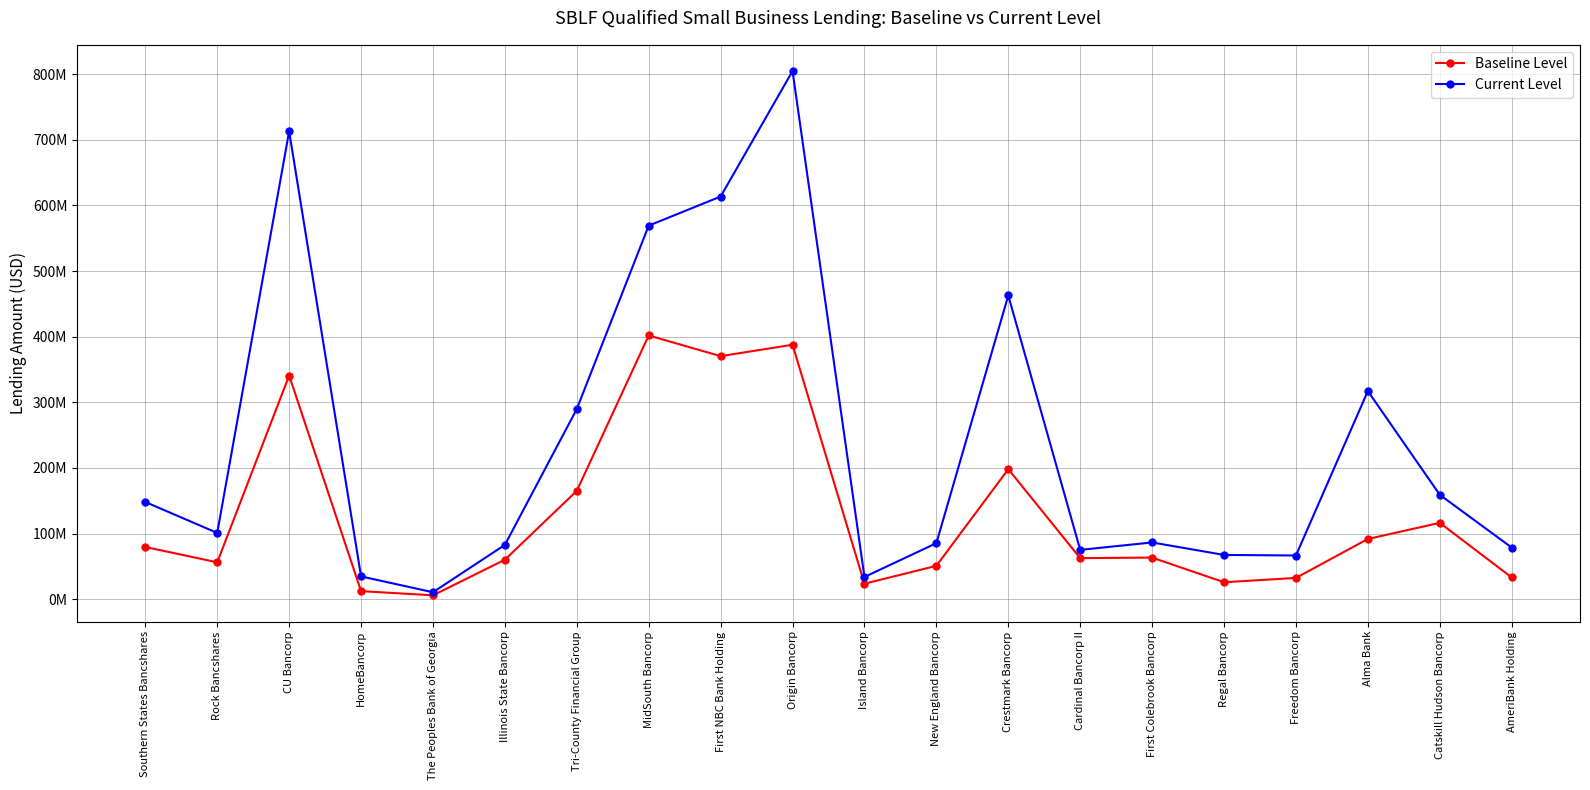

At New England Bancorp, list the series in order from largest to smallest.

Current Level, Baseline Level